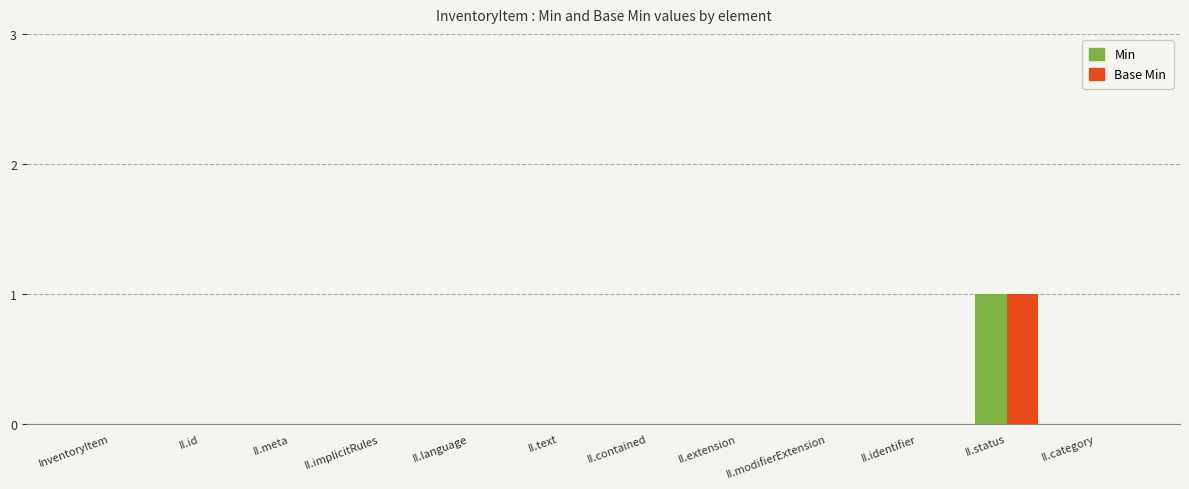

Reading right to left, list all the values displayed in this chart.

Min: II.category=0	II.status=1	II.identifier=0	II.modifierExtension=0	II.extension=0	II.contained=0	II.text=0	II.language=0	II.implicitRules=0	II.meta=0	II.id=0	InventoryItem=0
Base Min: II.category=0	II.status=1	II.identifier=0	II.modifierExtension=0	II.extension=0	II.contained=0	II.text=0	II.language=0	II.implicitRules=0	II.meta=0	II.id=0	InventoryItem=0